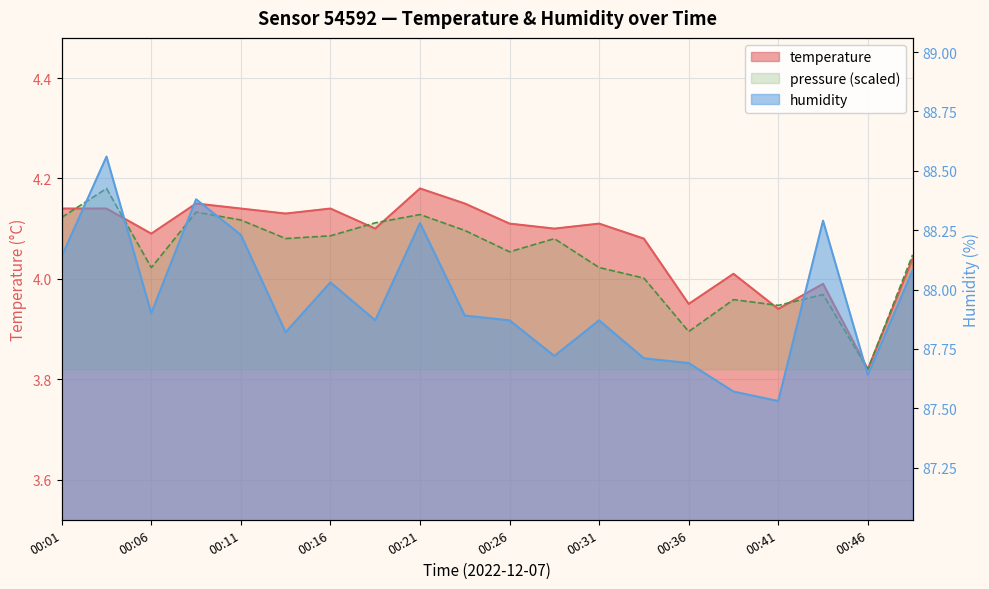

At which category does humidity reach its first local peak?

00:04